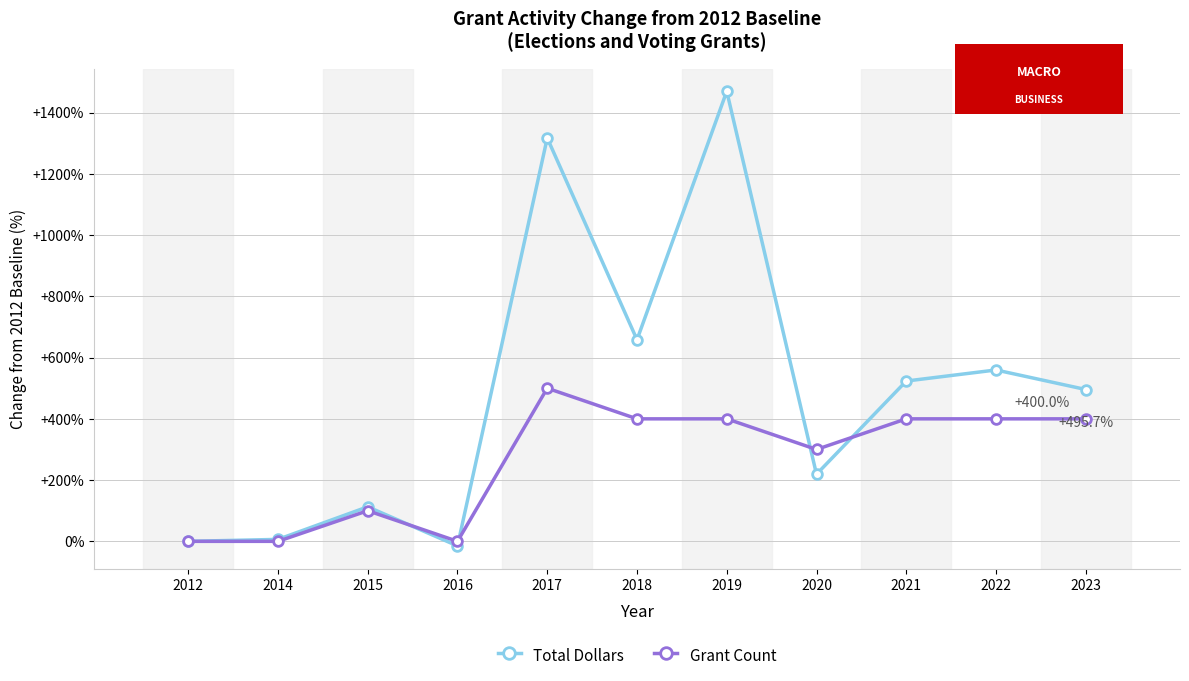

True or false: Total Dollars has more than 1 interior local peaks.

True